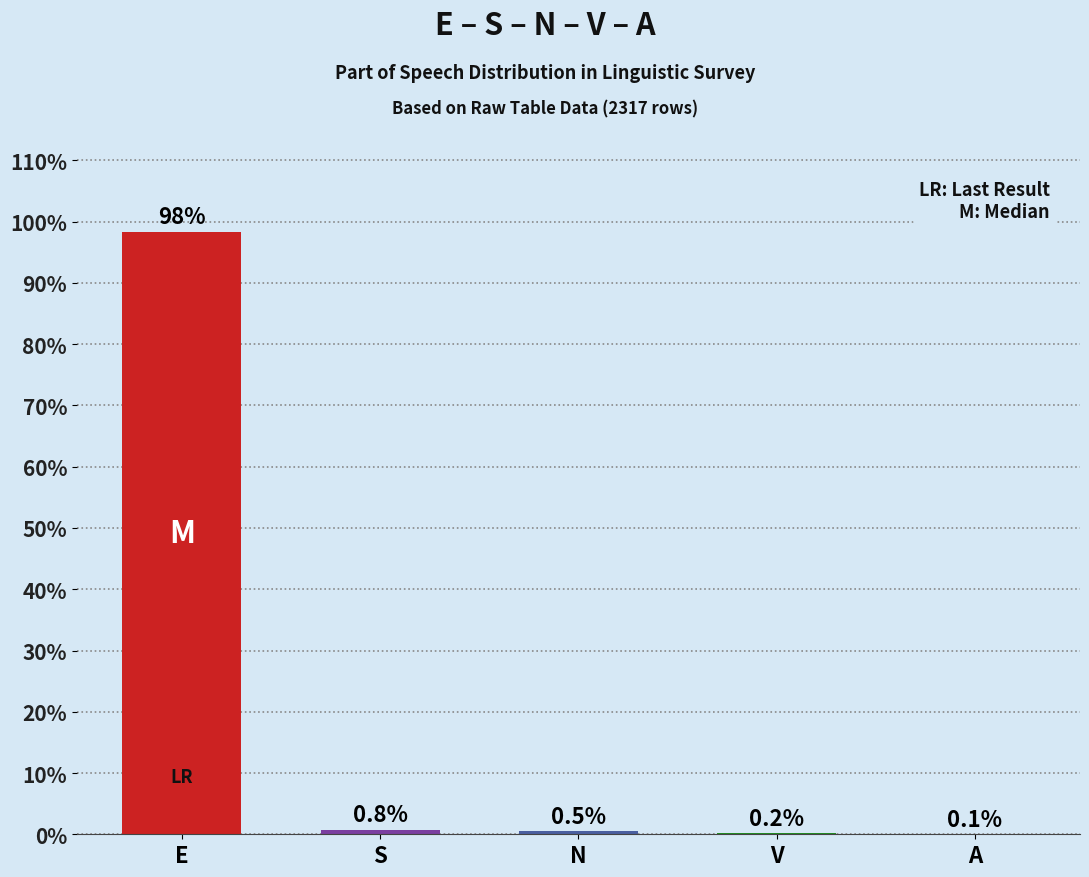

What is the maximum value shown in the chart?

98.4